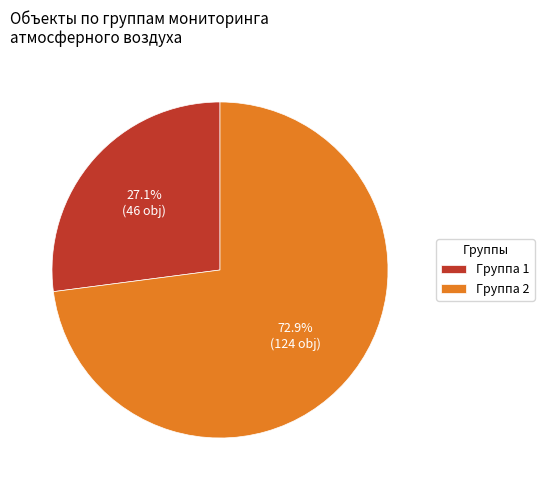

To the nearest percent, what is the difference between the Группа 1 and Группа 2 slice percentages?

46%